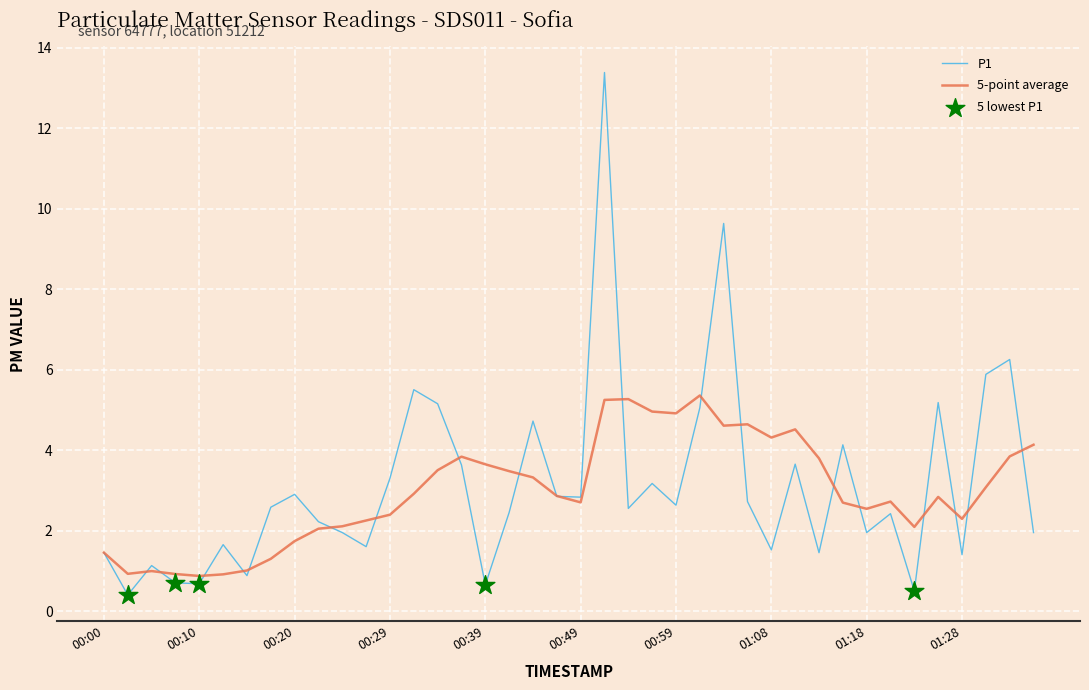

Which series has the widest spread of values?

P1